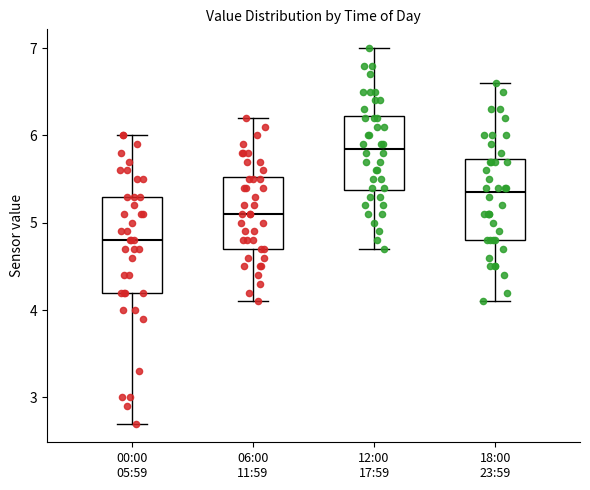

Which box is the tallest, from its lower edge to its upper edge?

00:00 05:59